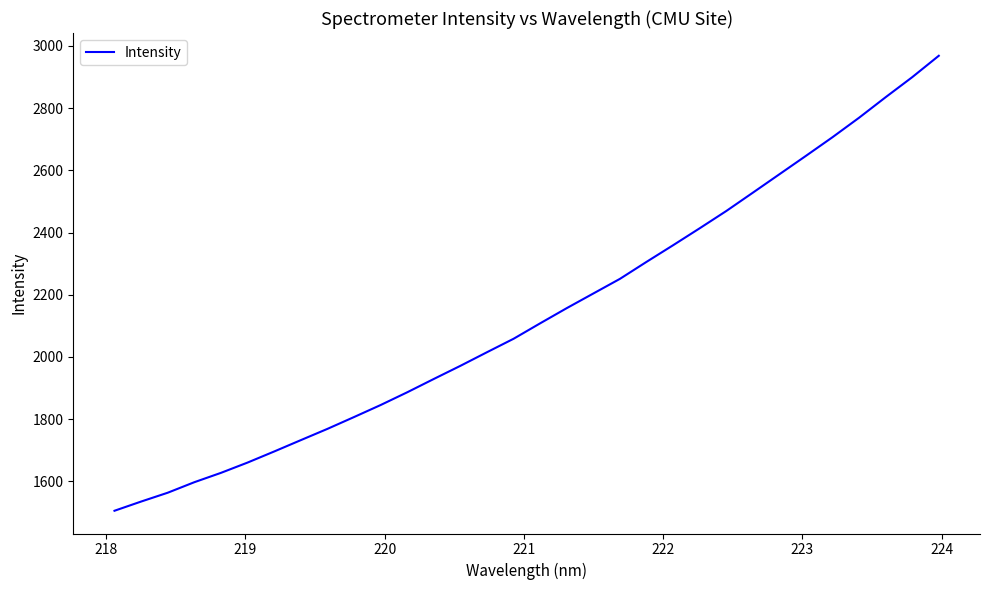

What is the minimum value shown in the chart?

1505.6